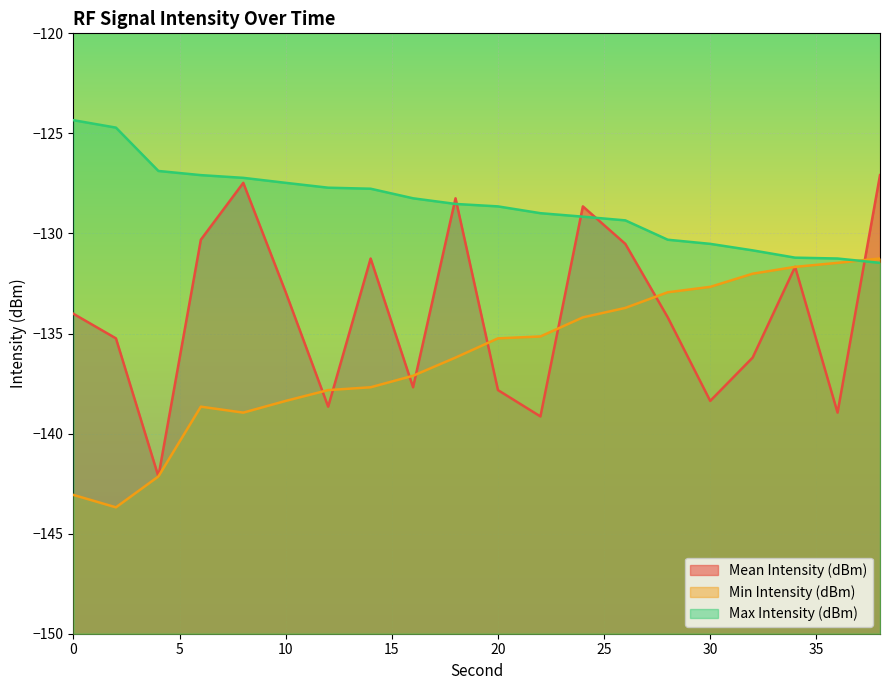

True or false: Mean Intensity (dBm) has a value of -241.9 at 12.

False